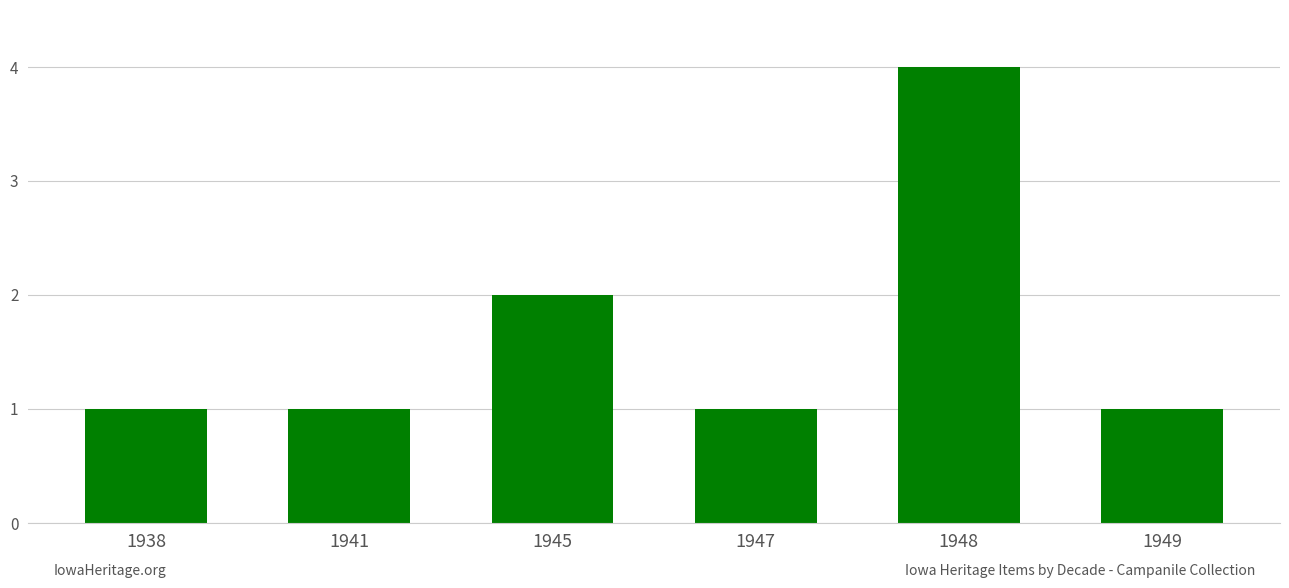

How many values are between 1 and 2?

5